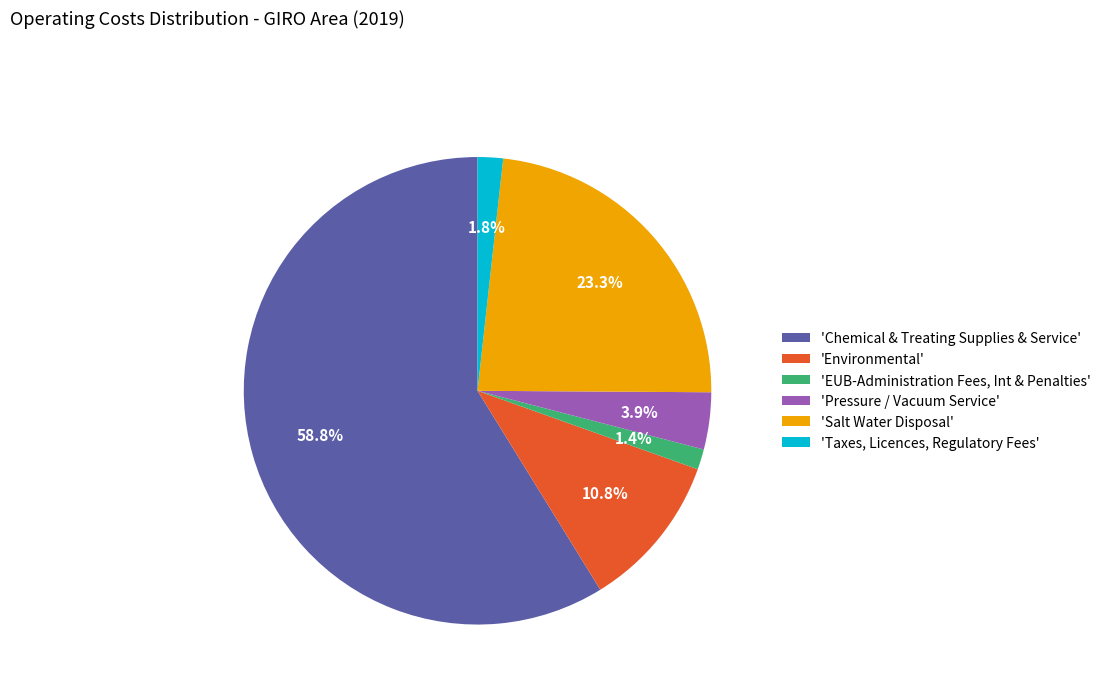

Which slice is the largest?

'Chemical & Treating Supplies & Service'